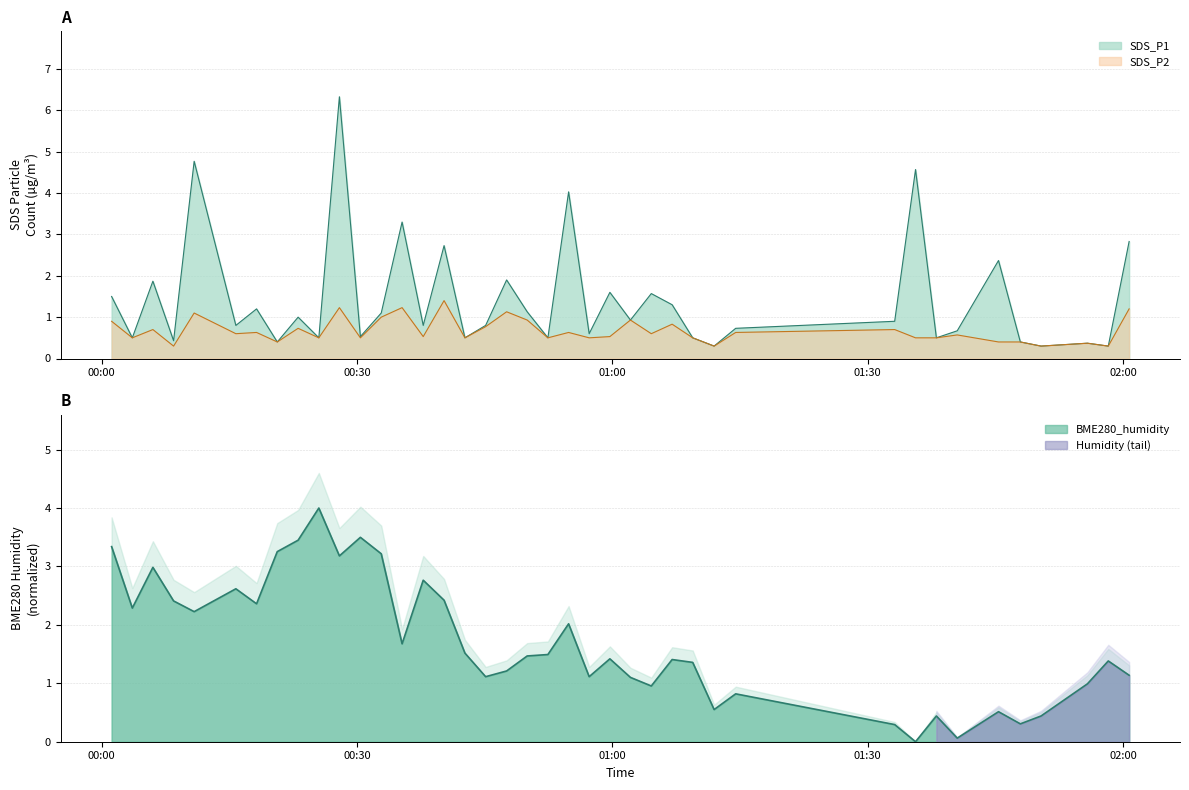

What is the maximum value for BME280_humidity?

4.0